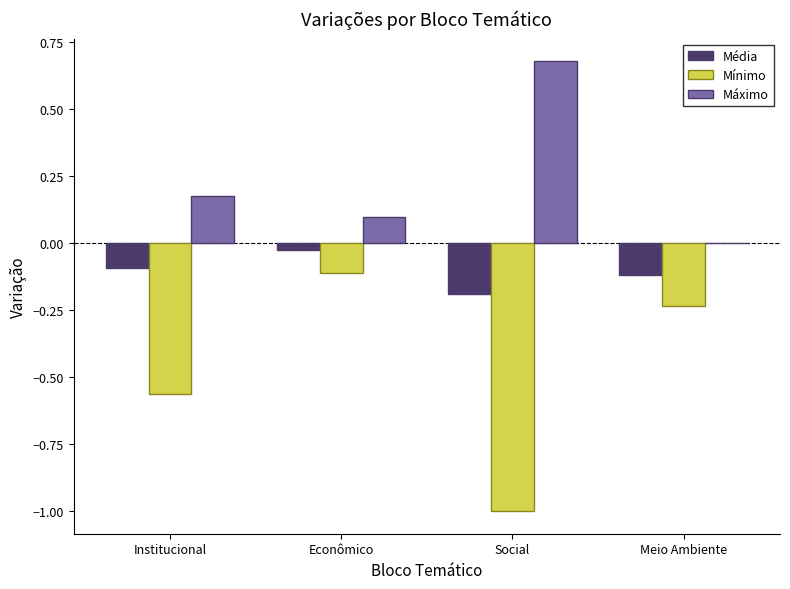

Which label corresponds to the largest value in the chart?

Social